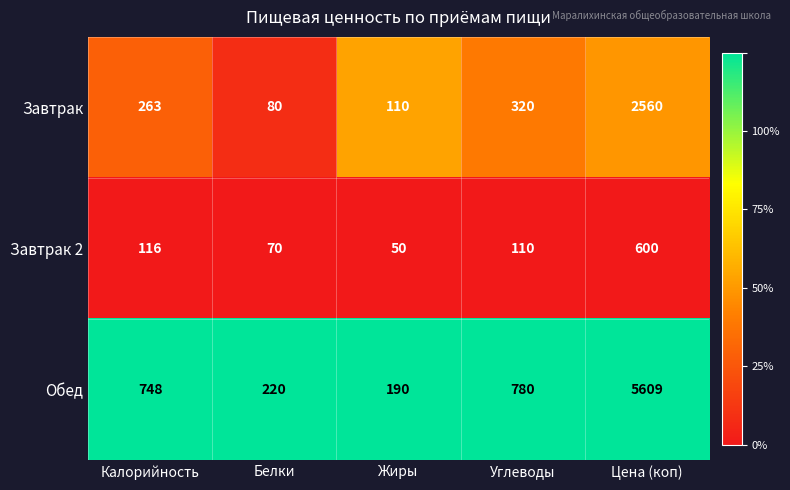

The Завтрак series shows 373 at Калорийность. True or false?

False